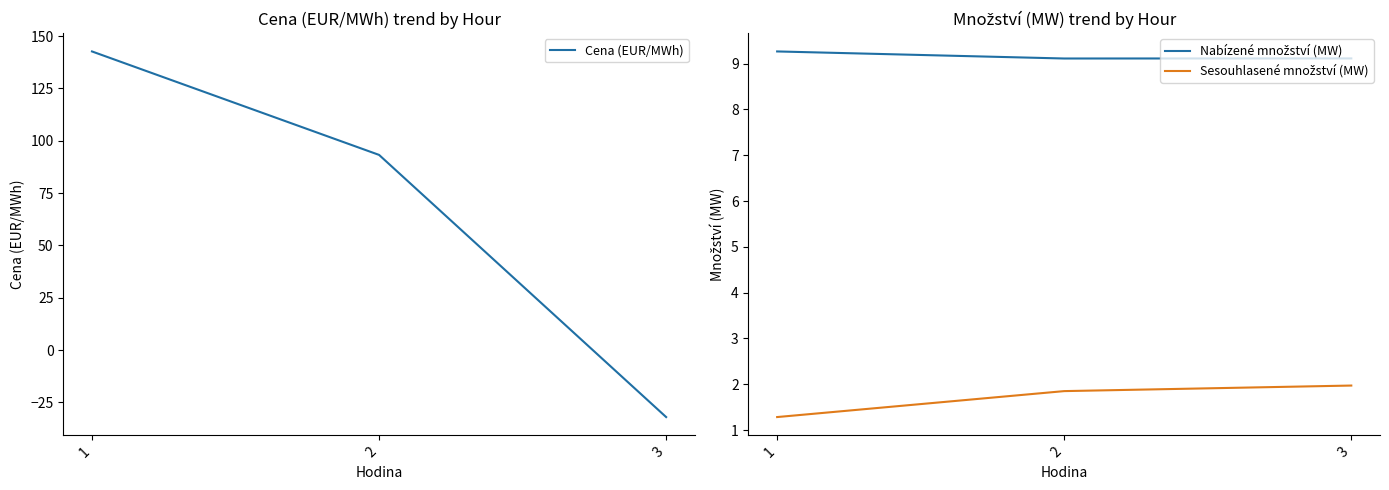

Is this an area chart (filled region under the line)?

No